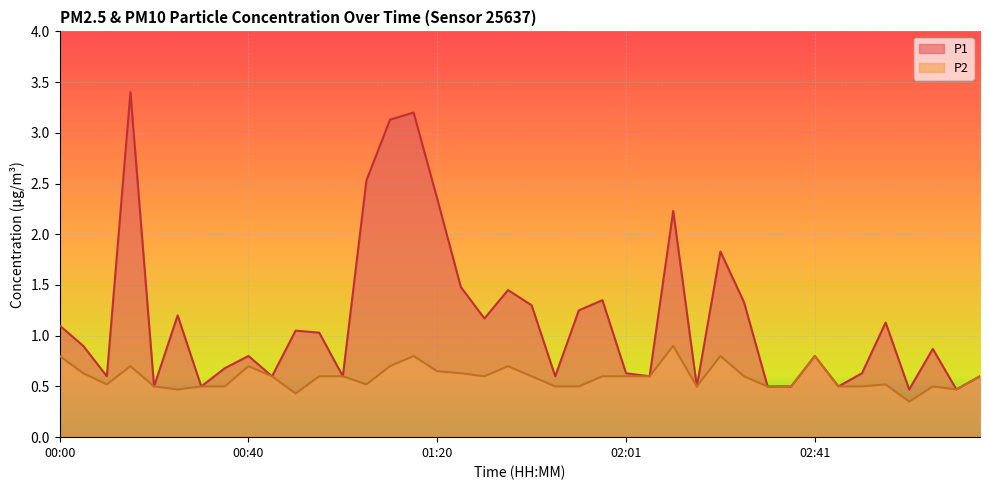

Reading left to right, extract all data points from this chart.

P1: 00:00=1.1	00:05=0.9	00:10=0.6	00:15=3.4	00:20=0.5	00:25=1.2	00:30=0.5	00:35=0.7	00:40=0.8	00:45=0.6	00:50=1.1	00:55=1.0	01:00=0.6	01:05=2.5	01:10=3.1	01:15=3.2	01:20=2.4	01:25=1.5	01:31=1.2	01:36=1.4	01:41=1.3	01:46=0.6	01:51=1.2	01:56=1.4	02:01=0.6	02:06=0.6	02:11=2.2	02:16=0.5	02:21=1.8	02:26=1.3	02:31=0.5	02:36=0.5	02:41=0.8	02:46=0.5	02:51=0.6	02:56=1.1	03:01=0.5	03:06=0.9	03:11=0.5	03:16=0.6
P2: 00:00=0.8	00:05=0.6	00:10=0.5	00:15=0.7	00:20=0.5	00:25=0.5	00:30=0.5	00:35=0.5	00:40=0.7	00:45=0.6	00:50=0.4	00:55=0.6	01:00=0.6	01:05=0.5	01:10=0.7	01:15=0.8	01:20=0.7	01:25=0.6	01:31=0.6	01:36=0.7	01:41=0.6	01:46=0.5	01:51=0.5	01:56=0.6	02:01=0.6	02:06=0.6	02:11=0.9	02:16=0.5	02:21=0.8	02:26=0.6	02:31=0.5	02:36=0.5	02:41=0.8	02:46=0.5	02:51=0.5	02:56=0.5	03:01=0.3	03:06=0.5	03:11=0.5	03:16=0.6